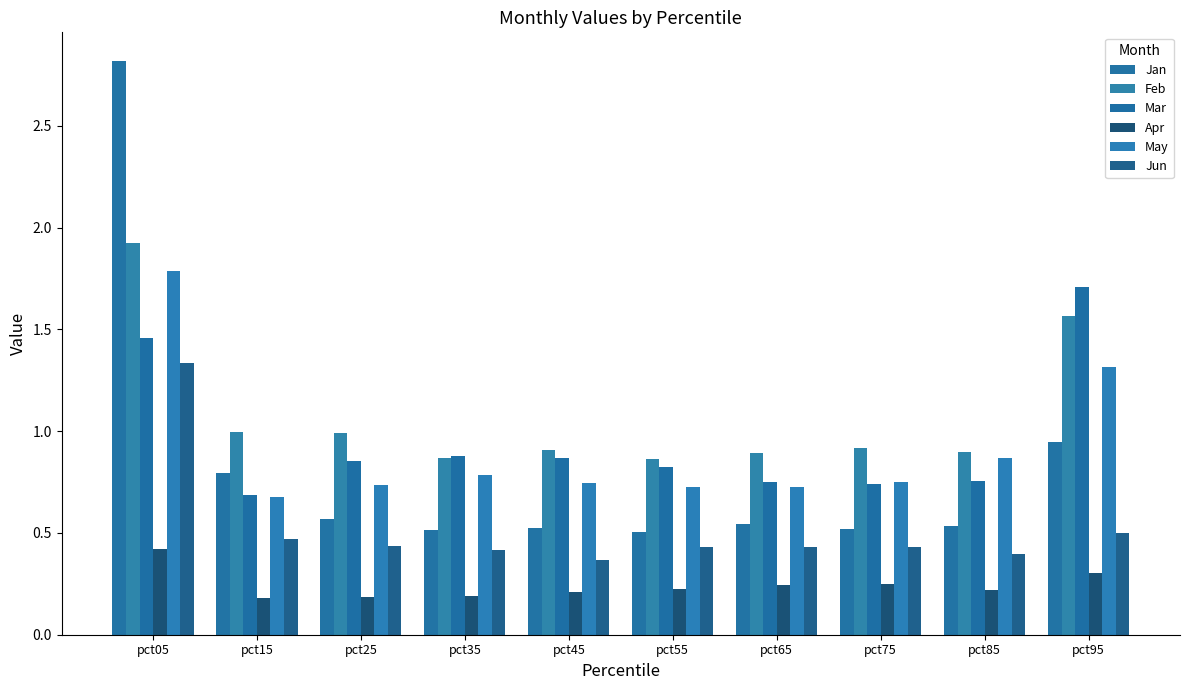

Which category has the highest value in the Jan series?

pct05